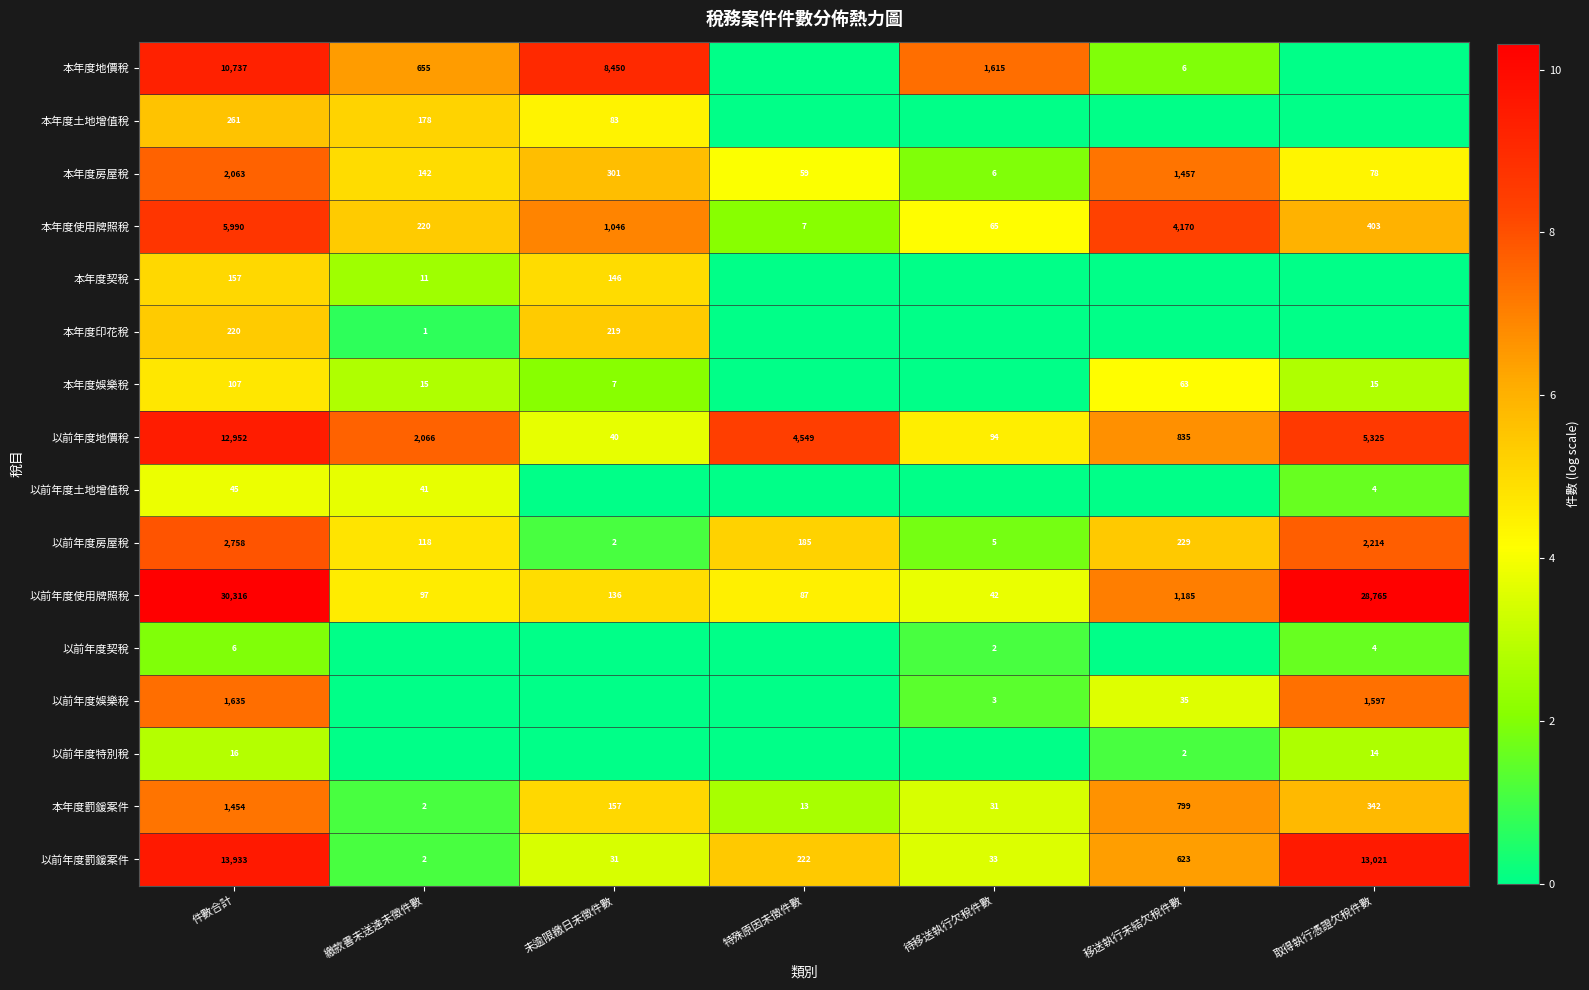

Where does the 以前年度房屋稅 series first go above 185?

件數合計